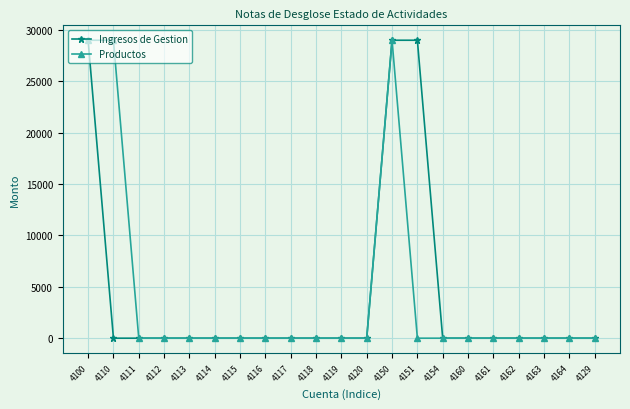

Reading left to right, list all the values displayed in this chart.

Ingresos de Gestion: 29013.1	0.0	0.0	0.0	0.0	0.0	0.0	0.0	0.0	0.0	0.0	0.0	29013.1	29013.1	0.0	0.0	0.0	0.0	0.0	0.0	0.0
Productos: 29013.1	29013.1	0.0	0.0	0.0	0.0	0.0	0.0	0.0	0.0	0.0	0.0	29013.1	0.0	0.0	0.0	0.0	0.0	0.0	0.0	0.0